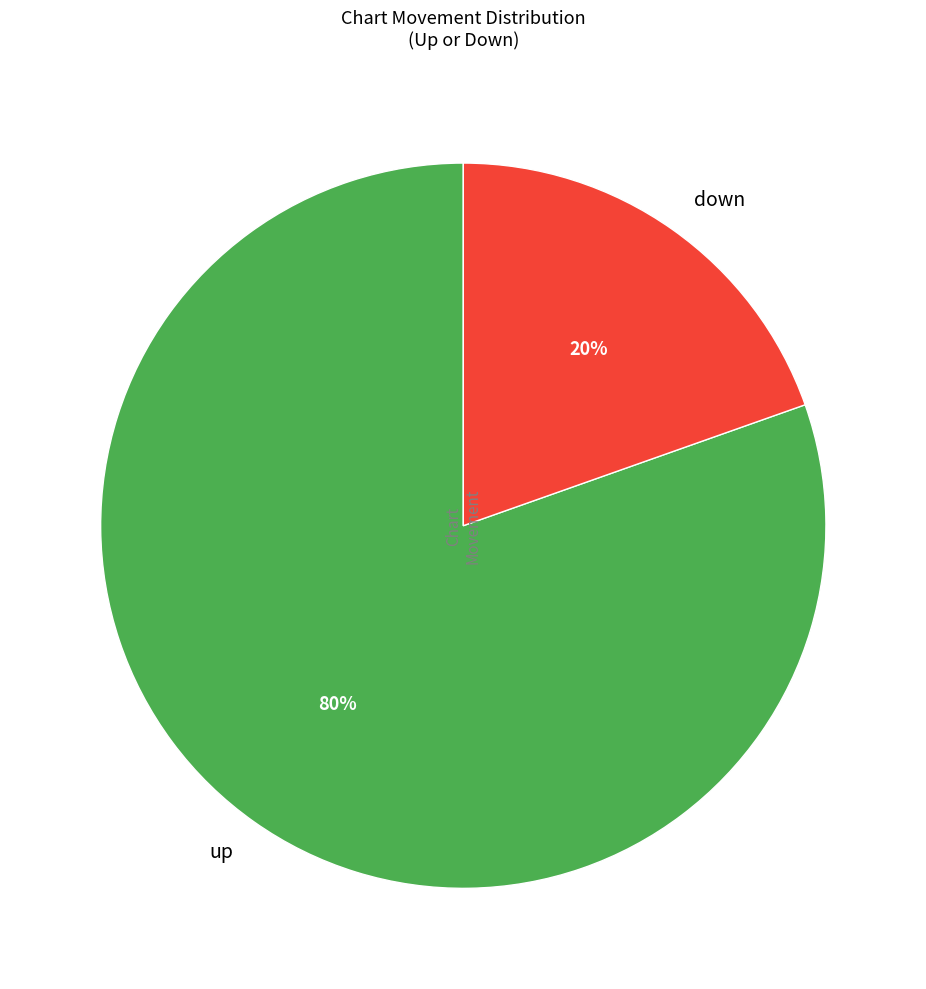

Combined, do down and up account for over 50%?

Yes